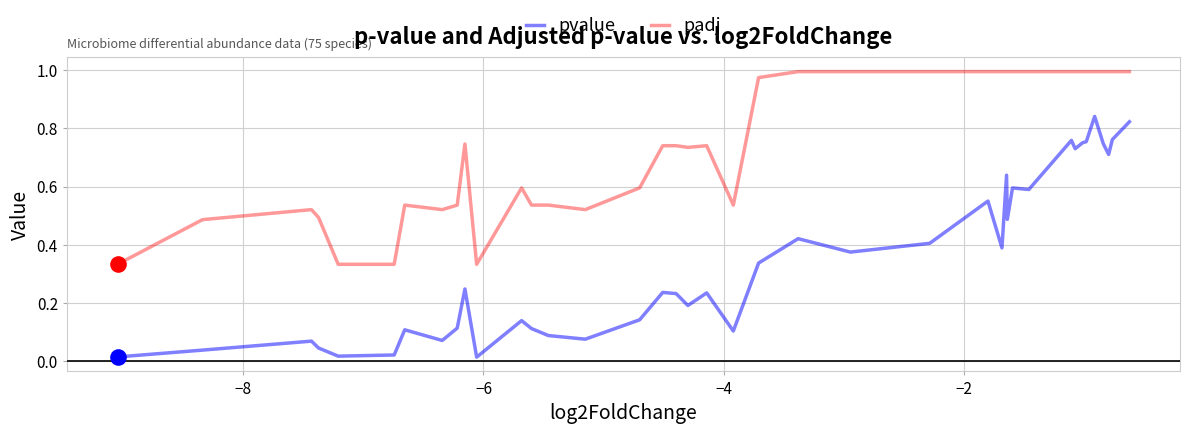

What are all the series names shown in the legend?

pvalue, padj